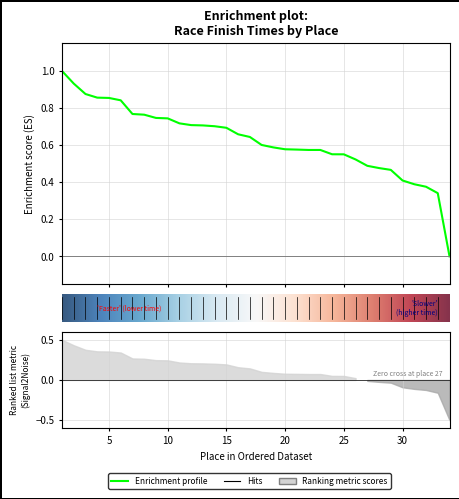

The chart shows a value of 0.0 at 34. True or false?

True